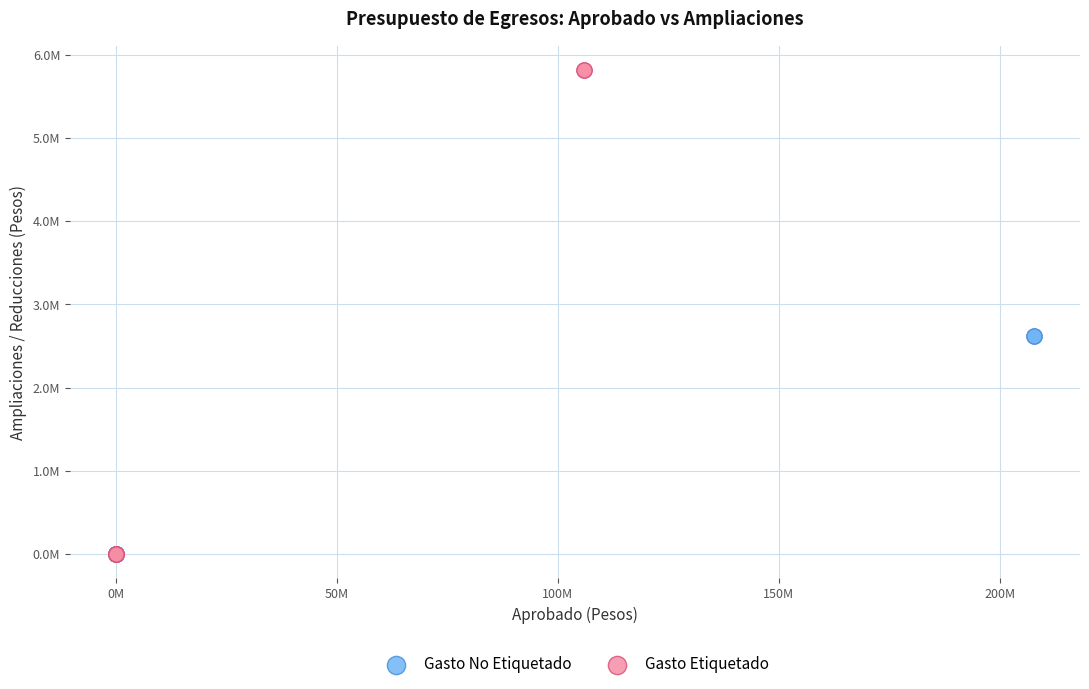

What are all the series names shown in the legend?

Gasto No Etiquetado, Gasto Etiquetado